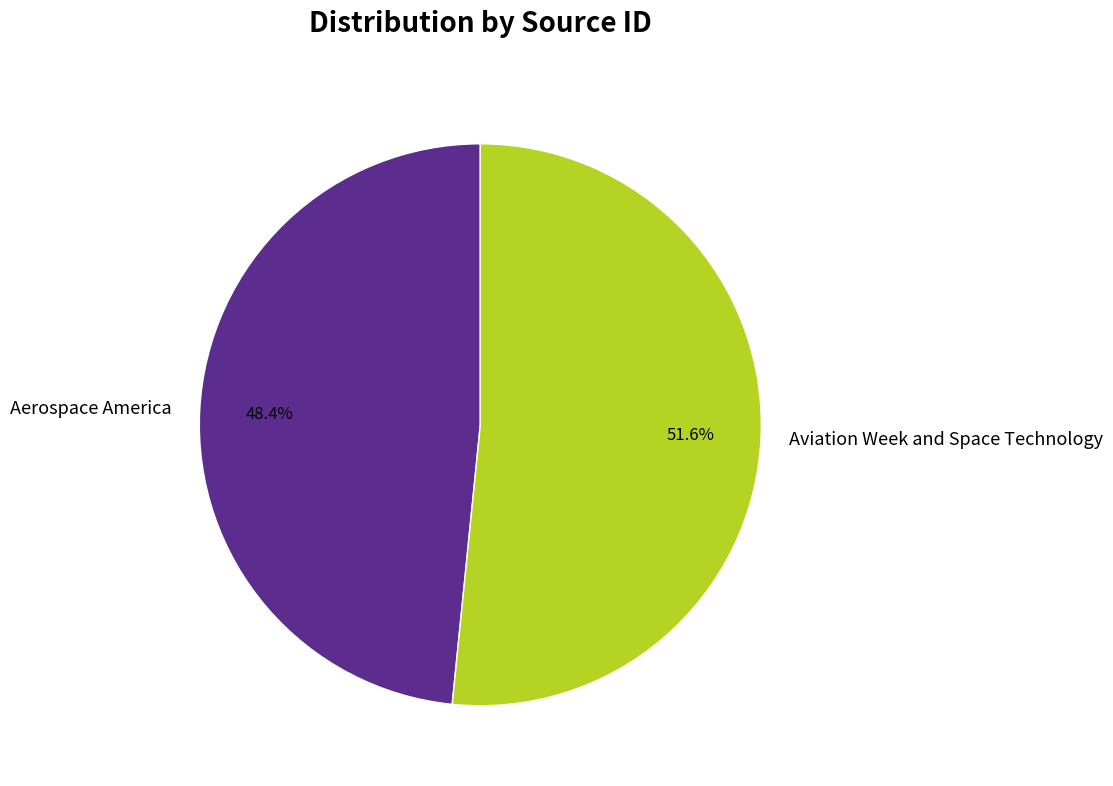

What is the smallest slice in the pie chart?

Aerospace America